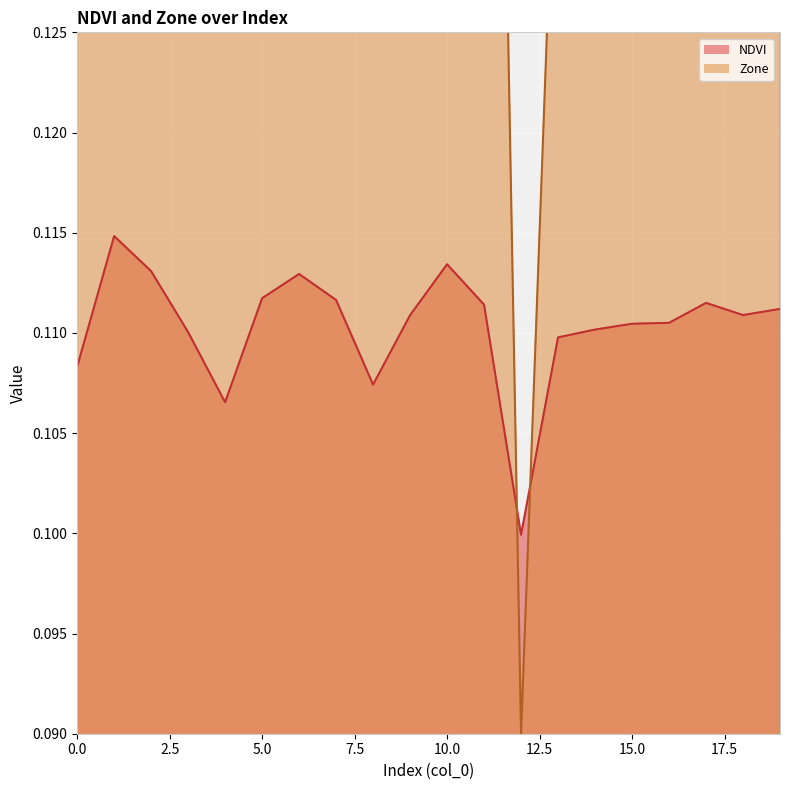

What is the sum of the Zone values at 4 and 8?

0.3